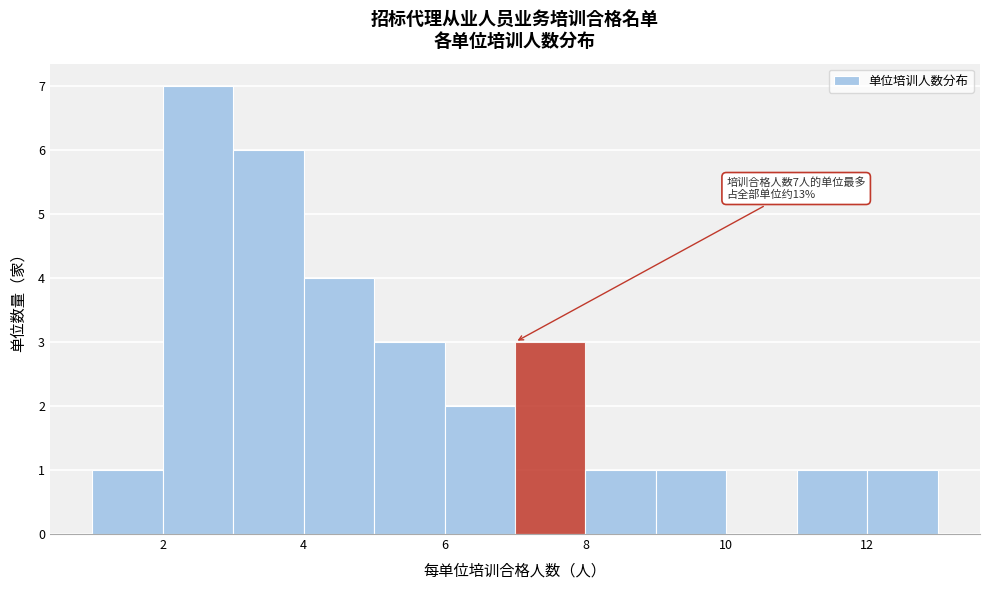

Which range on the x-axis has the tallest bar?

2 to 3